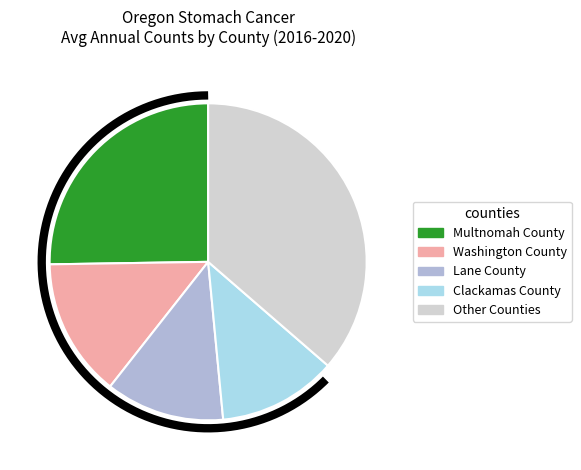

Is it true that Washington County is 14% of the pie?

True